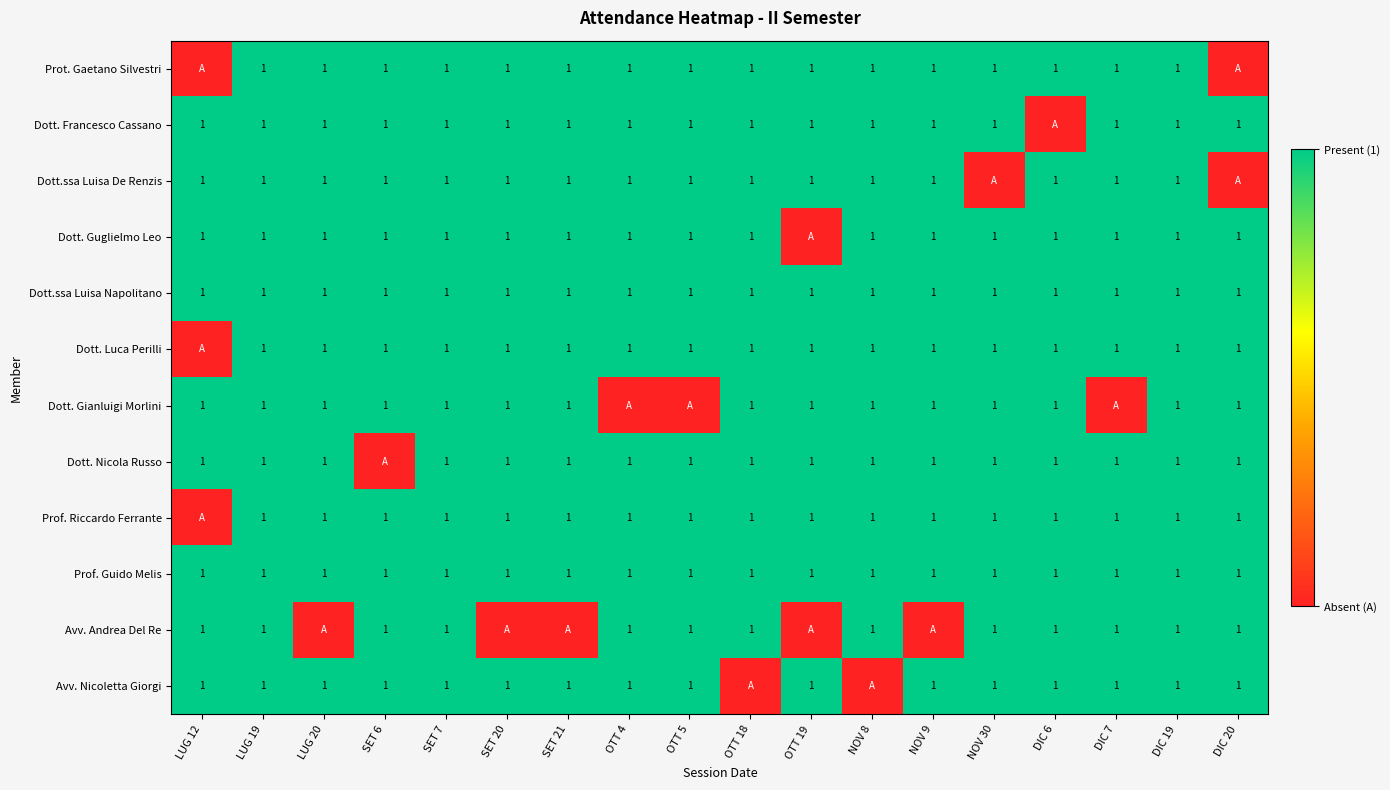

At which category is the sum across all series the highest?

LUG 19